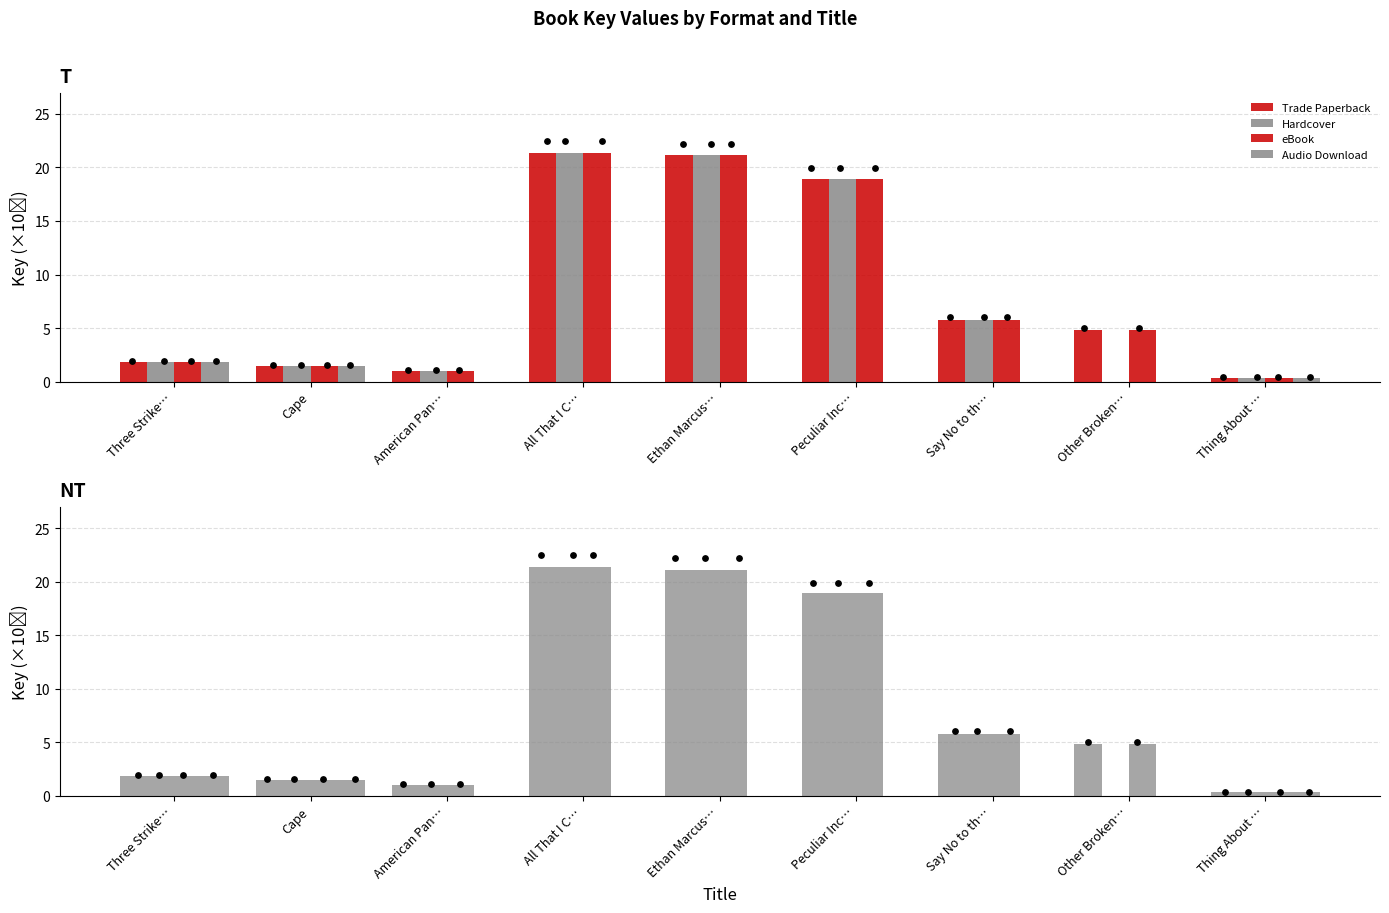

Is the value of Trade Paperback at Thing About … greater than the value of Hardcover at Say No to th…?

No